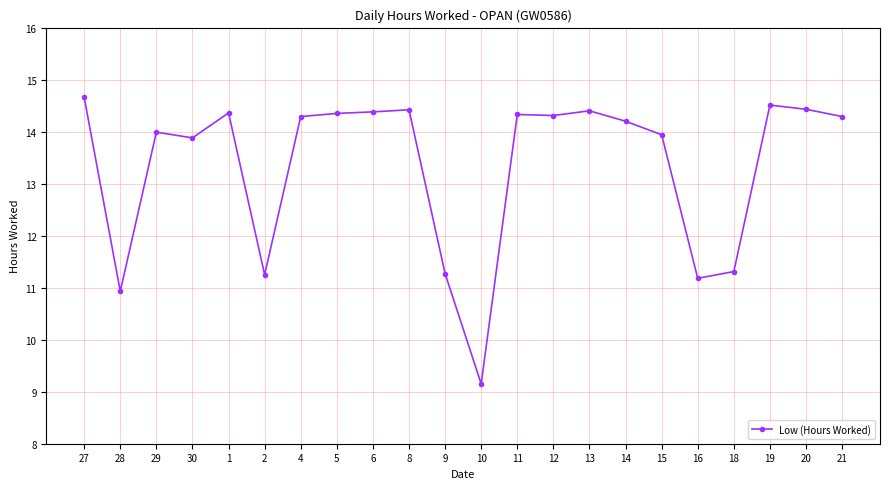

What is the value of the 10th point from the left?

14.4